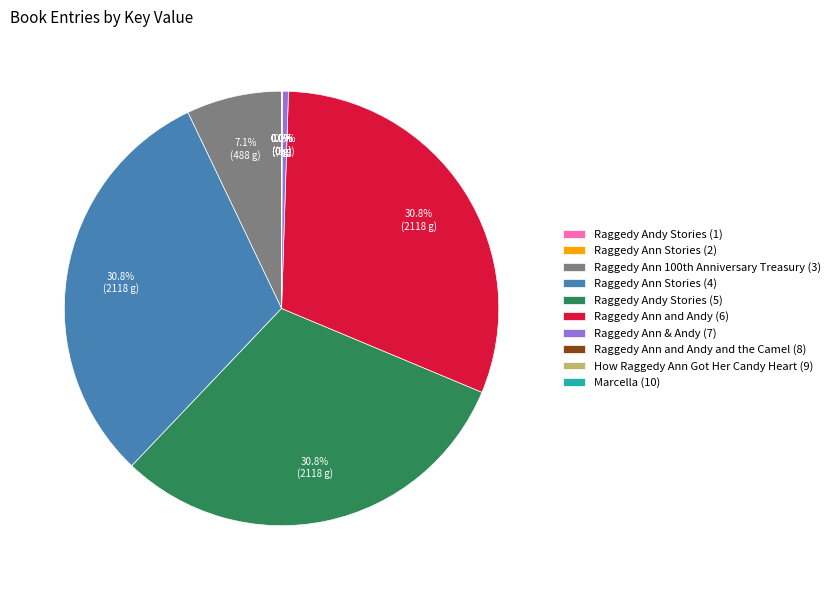

How much of the chart is everything except Raggedy Ann and Andy (6)?

69.2%